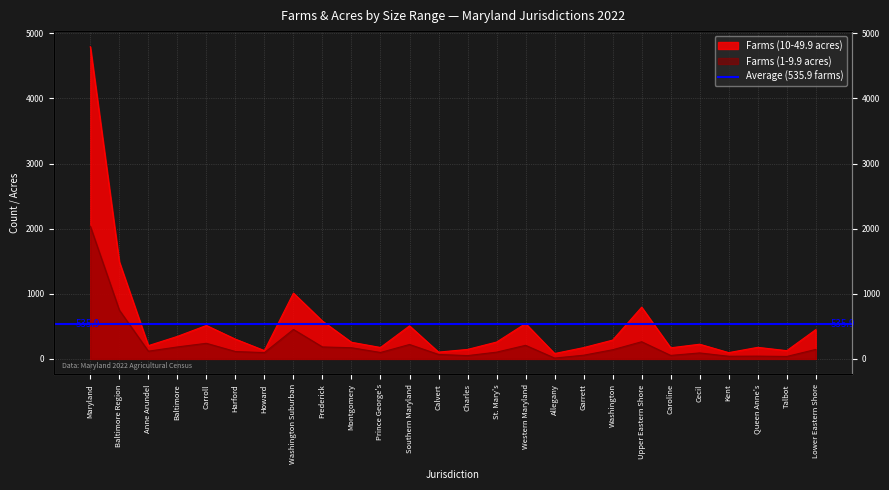

At which category is the sum across all series the highest?

Maryland